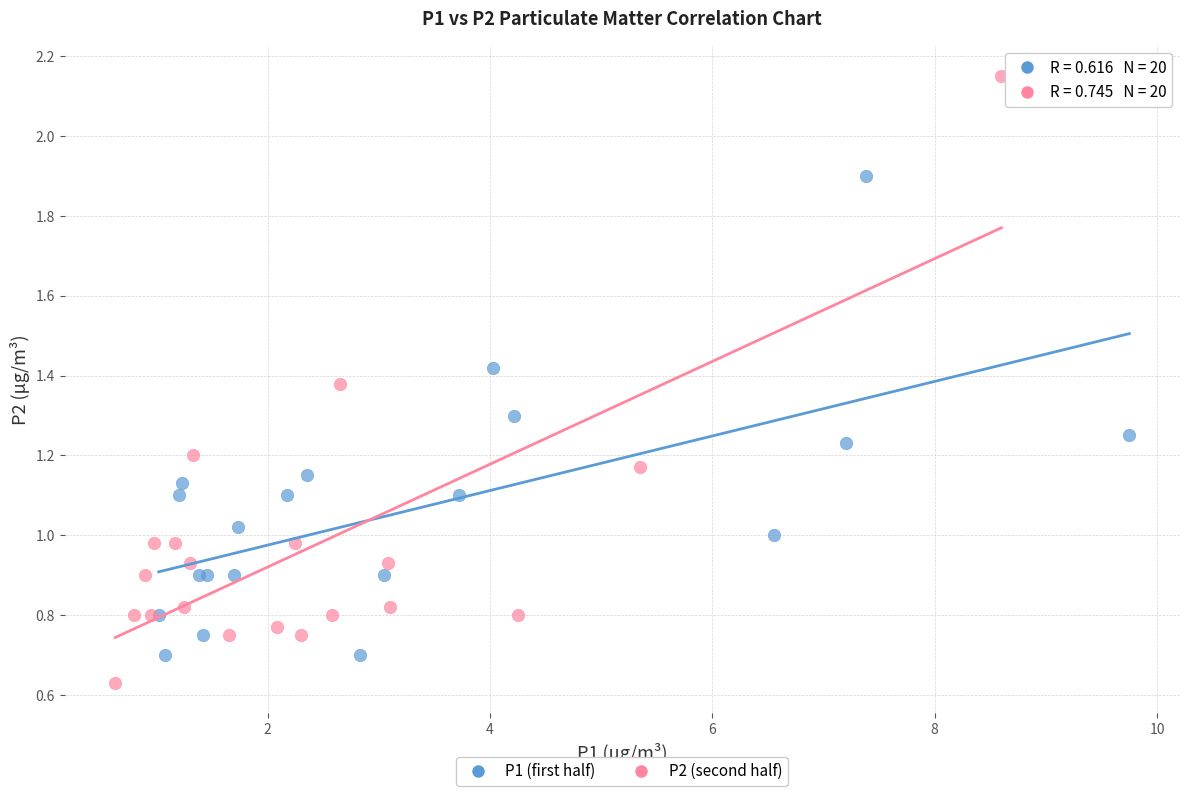

Which series contains the highest Y value?

P2 (second half)